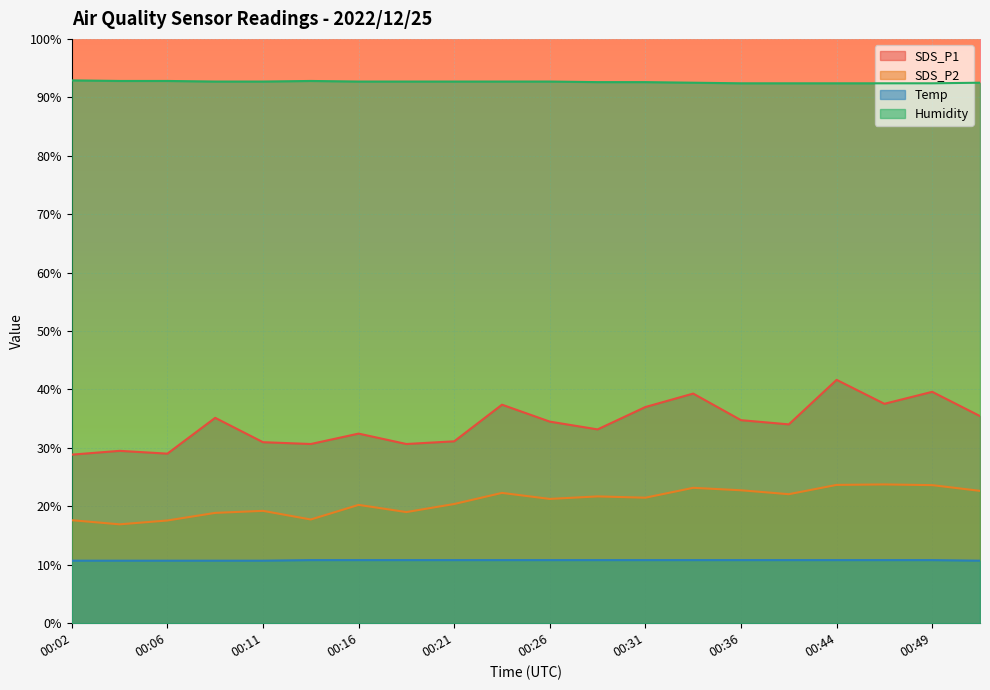

What is the sum of the Temp values at 00:11 and 00:26?

21.5